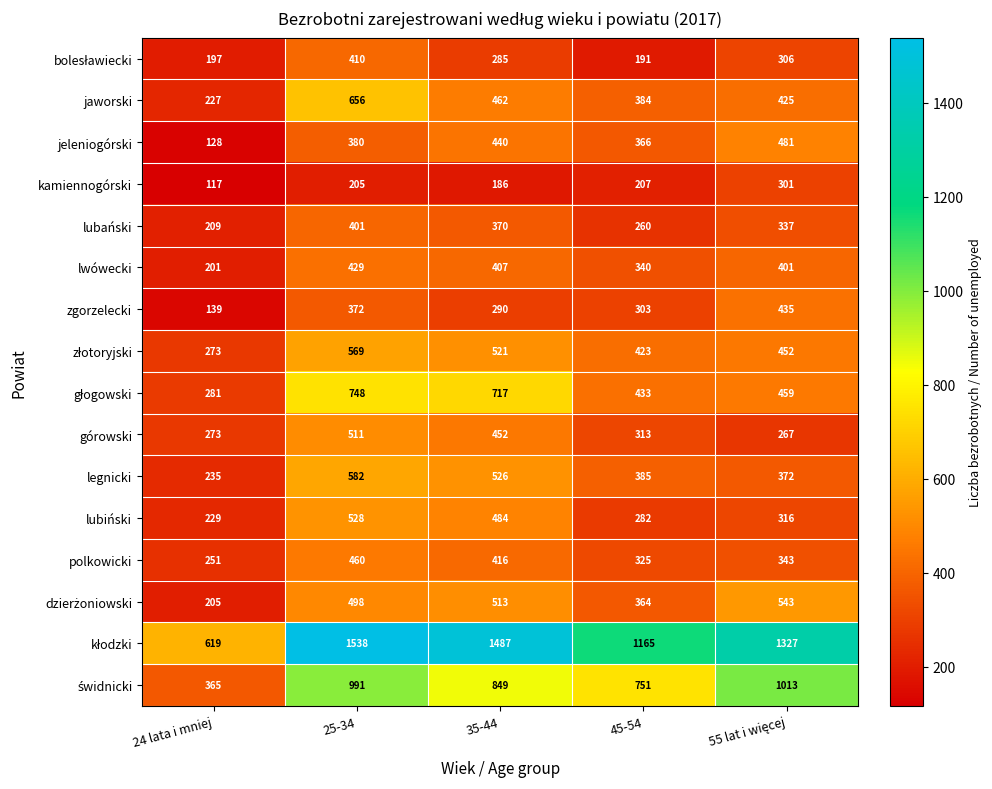

Is it true that kamiennogórski equals 205 at 25-34?

True